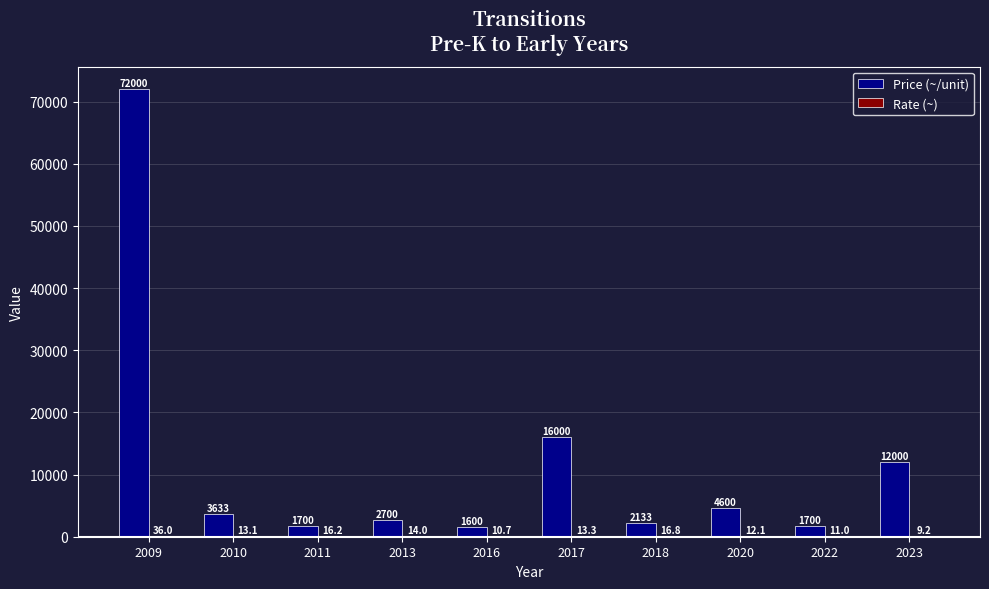

Is it true that Price (~/unit) equals 1700.0 at 2011?

True